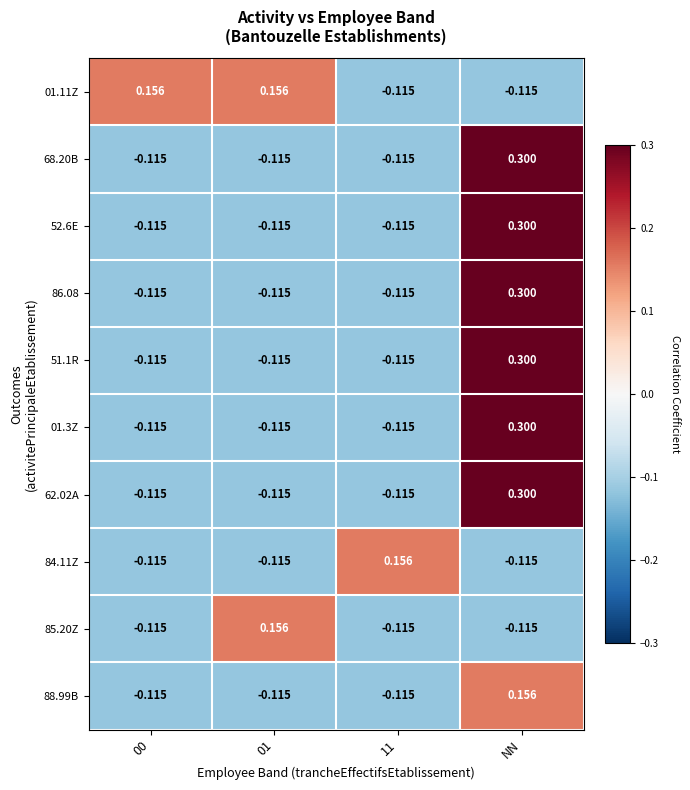

At which category is the sum across all series the highest?

NN